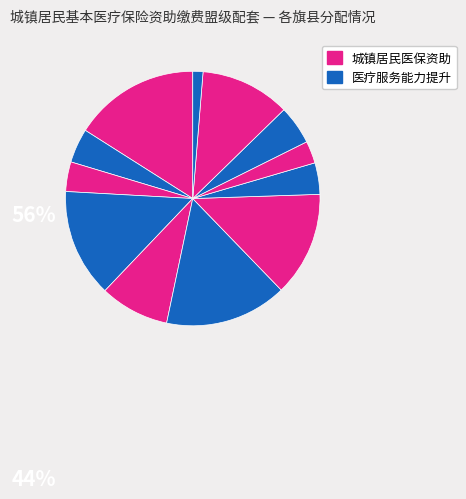

How many segments does this pie chart have?

12